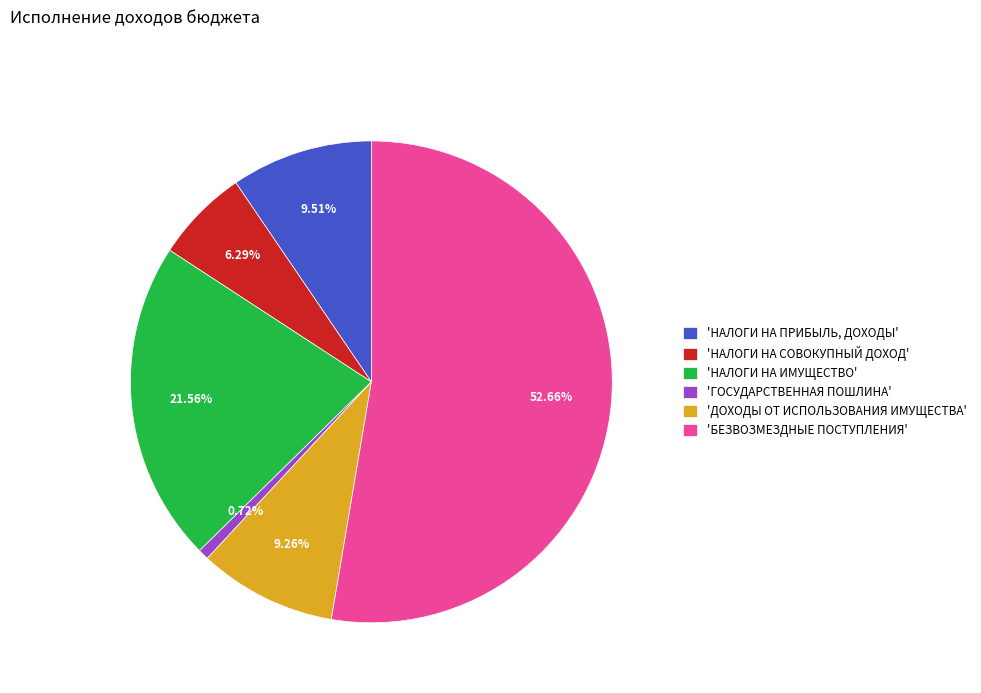

Do 'БЕЗВОЗМЕЗДНЫЕ ПОСТУПЛЕНИЯ' and 'ДОХОДЫ ОТ ИСПОЛЬЗОВАНИЯ ИМУЩЕСТВА' together represent more than half of the pie?

Yes